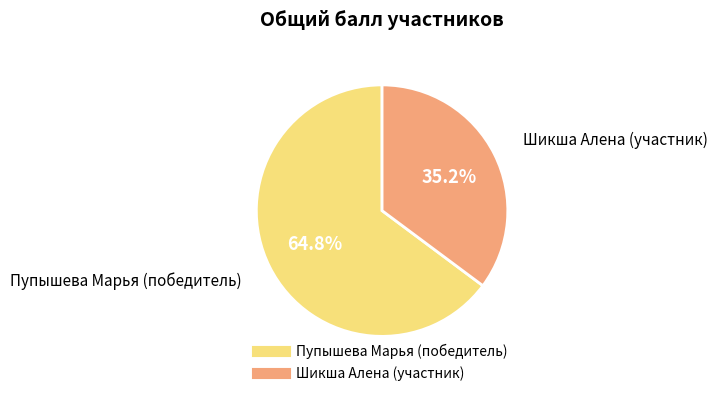

Which category has the smallest portion of the pie?

Шикша Алена (участник)